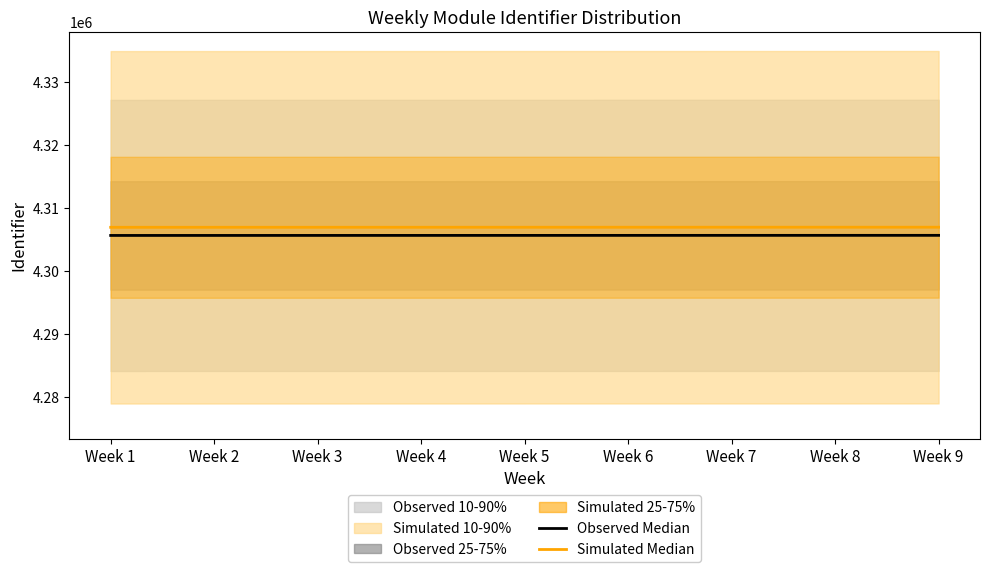

Which has a higher value, Week 2 or Week 8?

Week 8